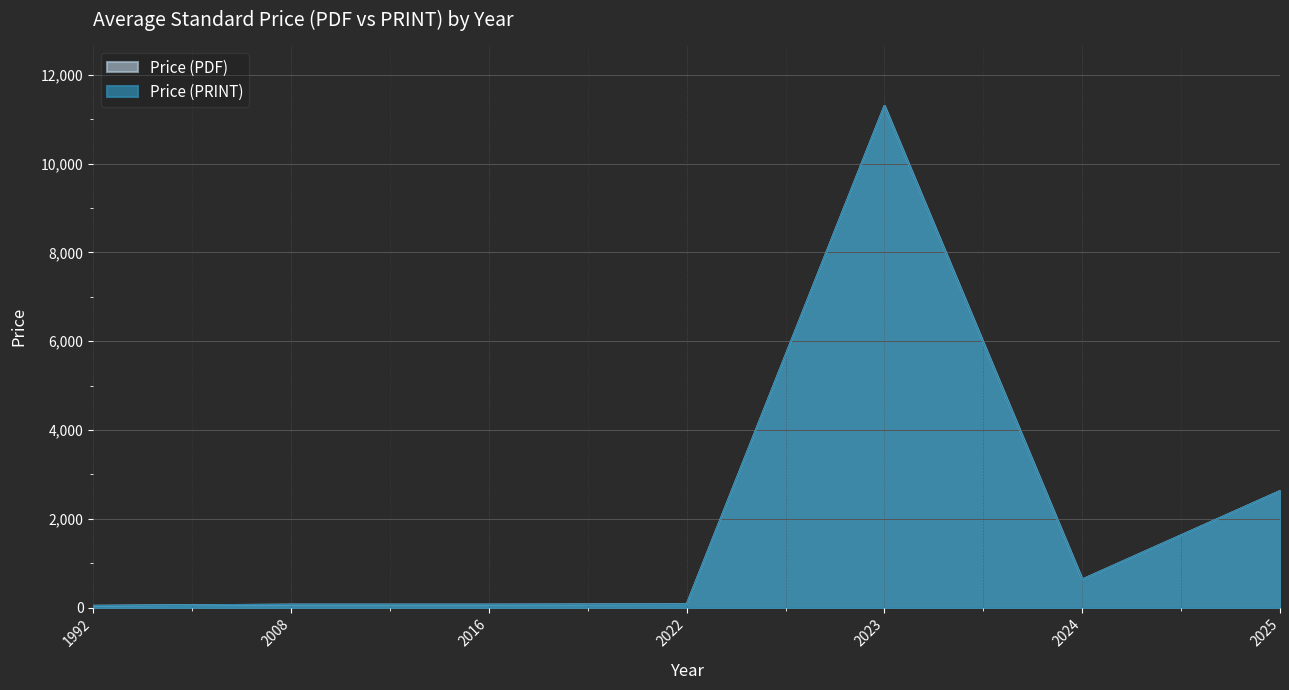

What is the approximate value of Price (PDF) at 2023?

11300.0